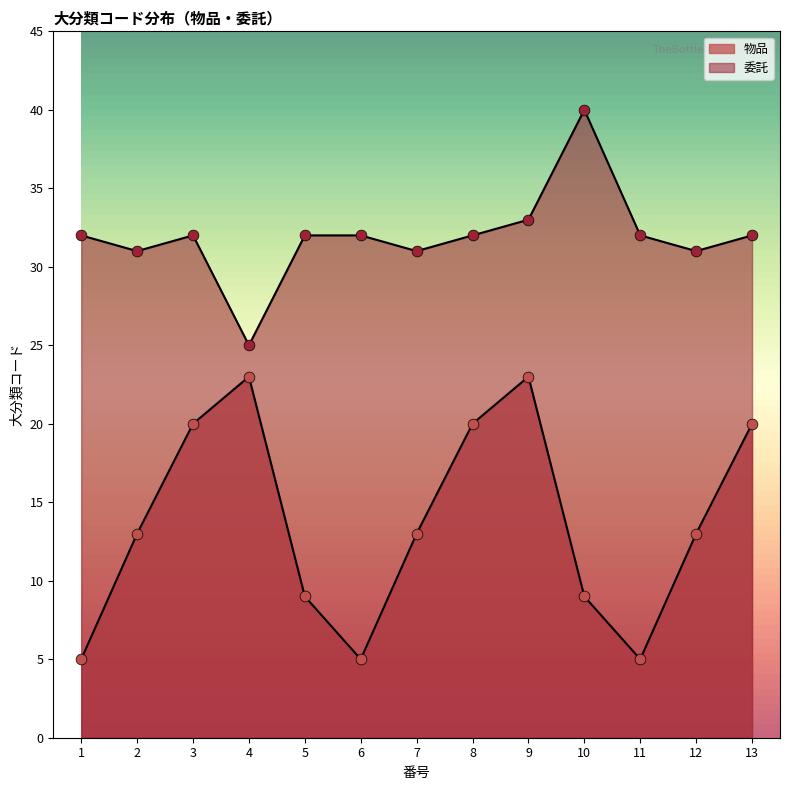

What are all the series names shown in the legend?

物品, 委託